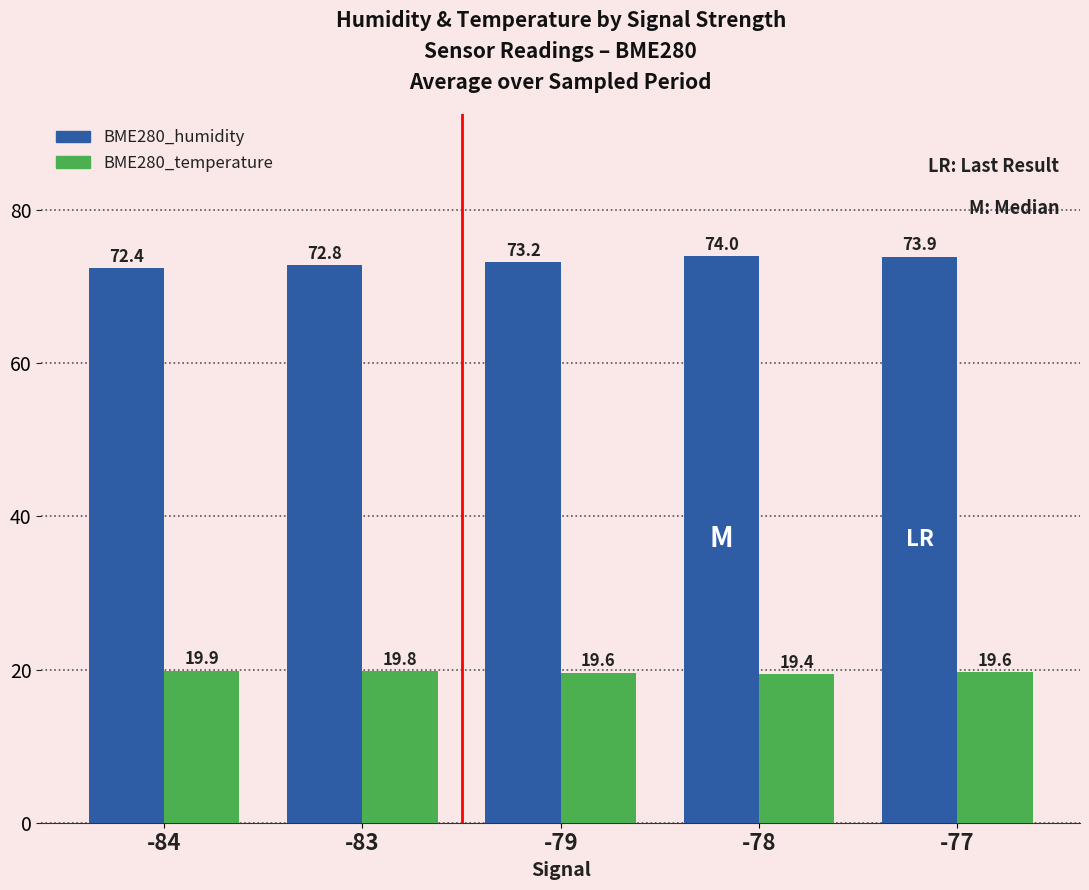

The BME280_temperature series shows 19.4 at -78. True or false?

True